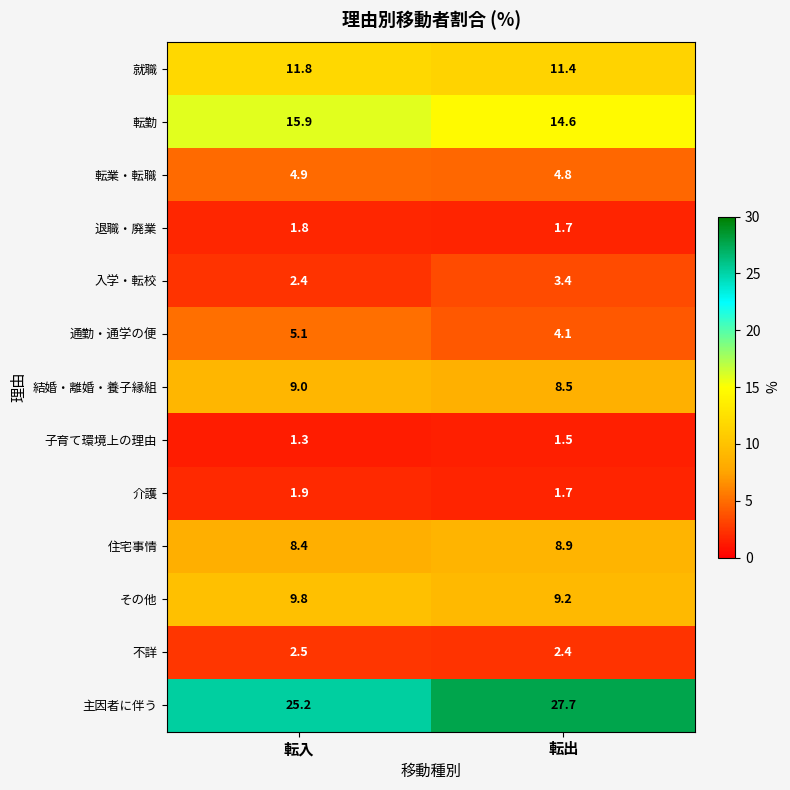

Between 転入 and 転出, which series saw the biggest shift?

主因者に伴う